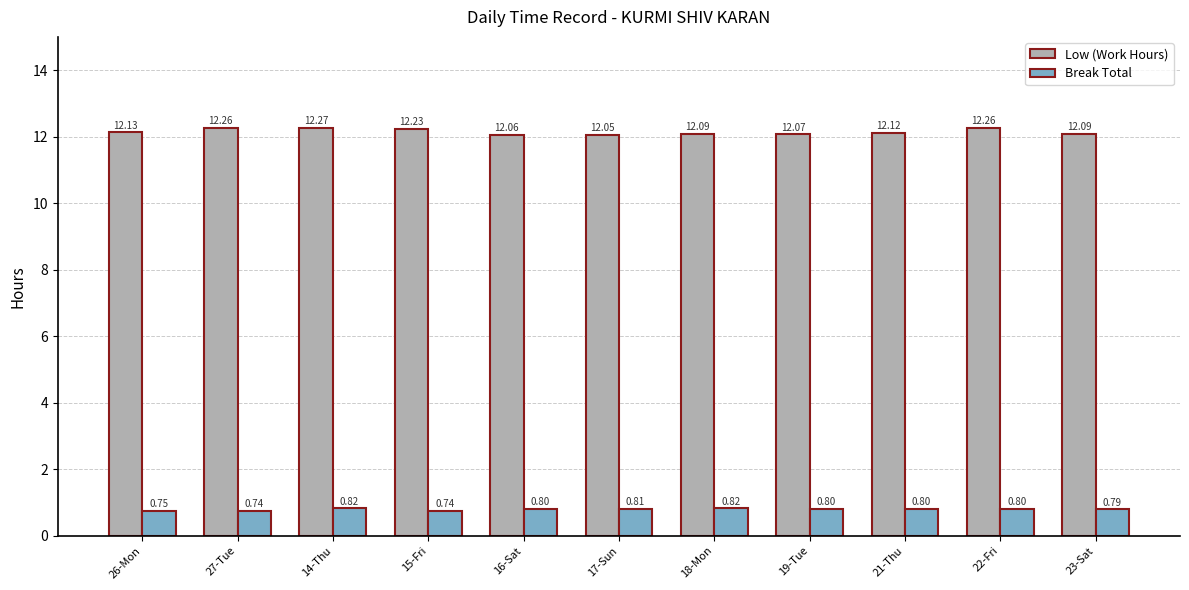

List the series in order of their peak value, lowest first.

Break Total, Low (Work Hours)